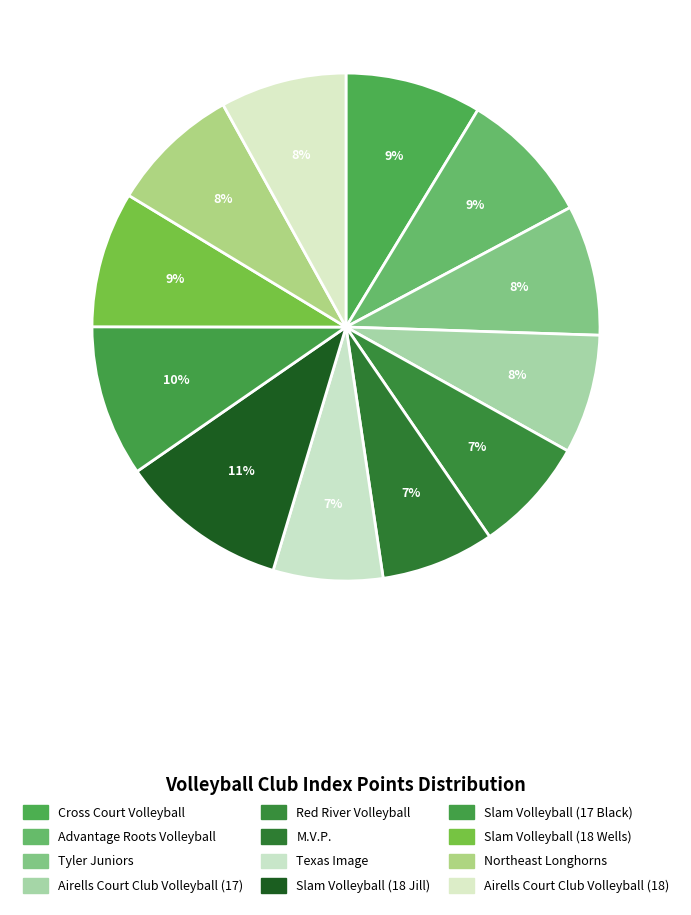

Which category has the smallest portion of the pie?

Texas Image